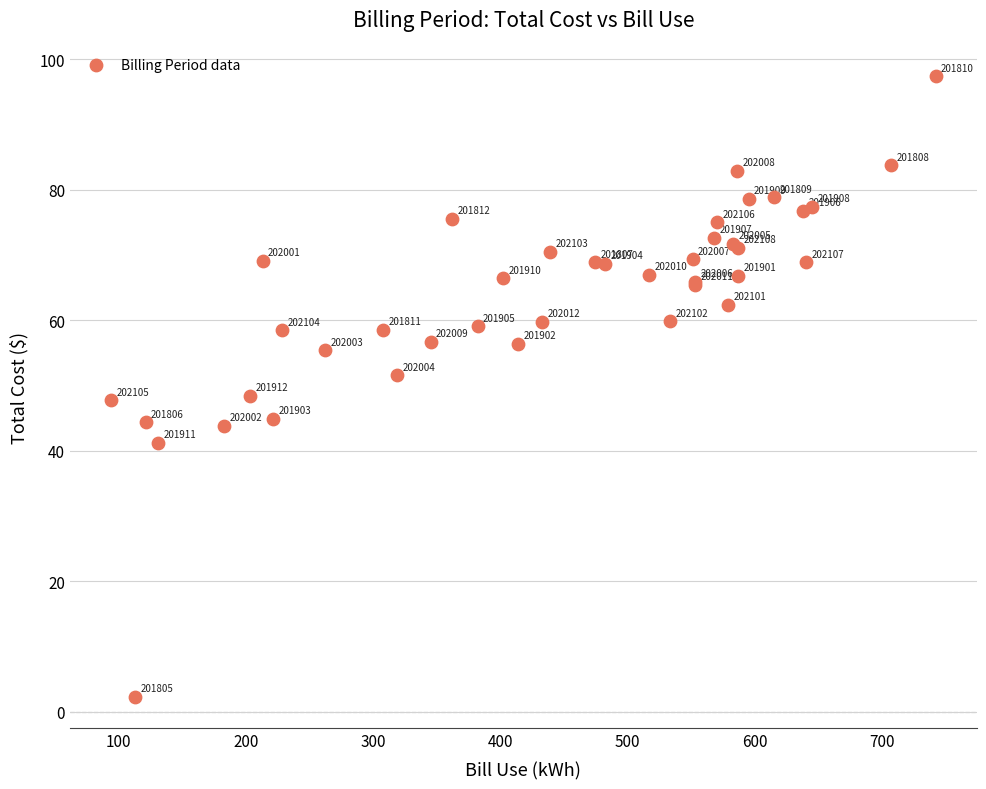

What Y value in the scatter plot is closest to 49?

48.5